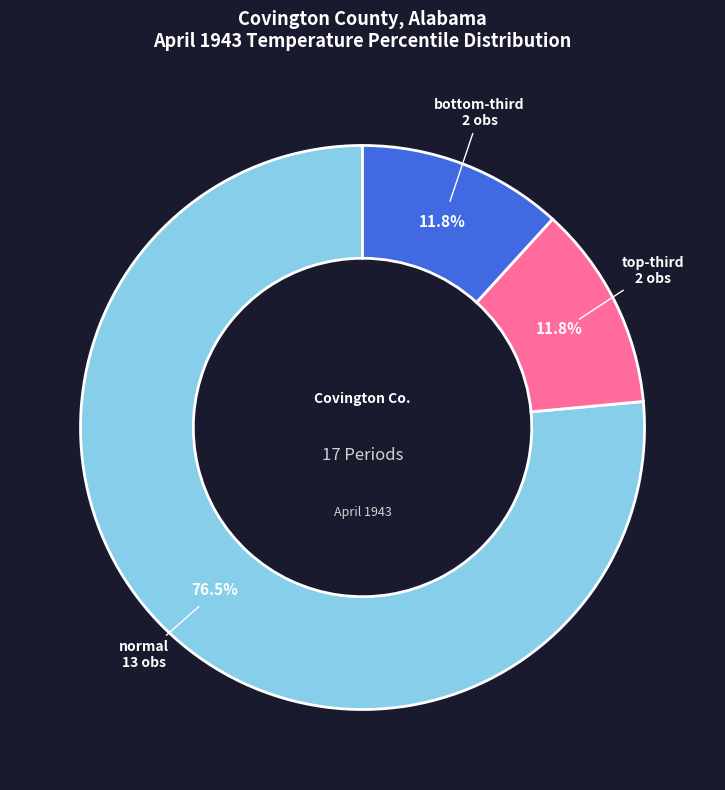

Is there a majority slice in this chart?

Yes